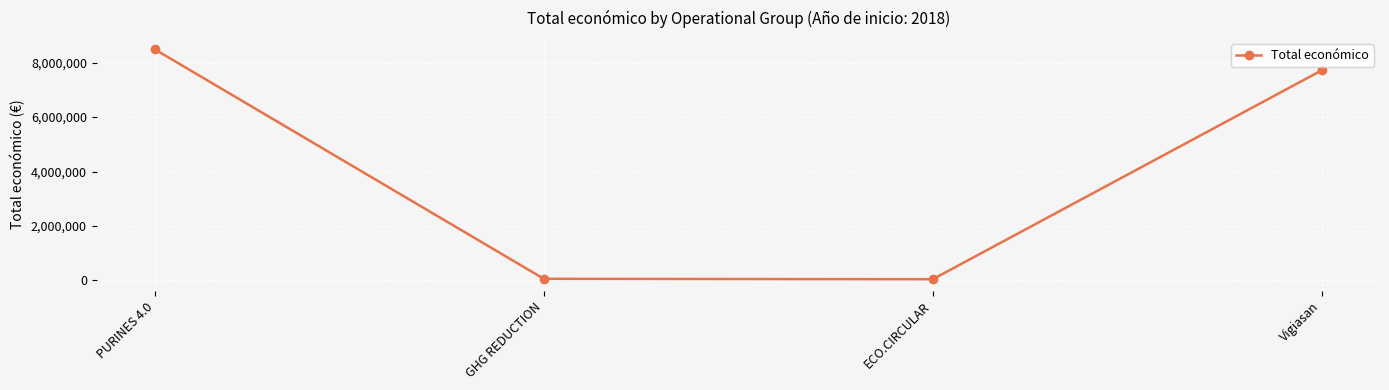

What is the minimum value shown in the chart?

42845.0